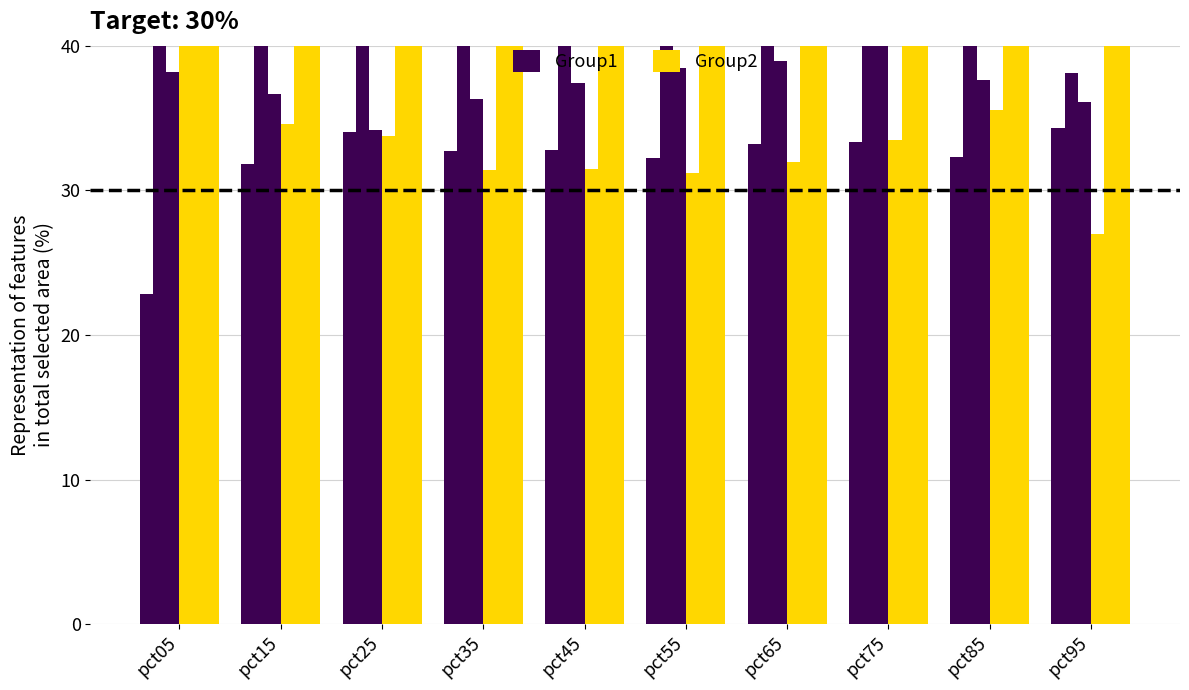

At pct05, list the series in order from largest to smallest.

Group2, Group1